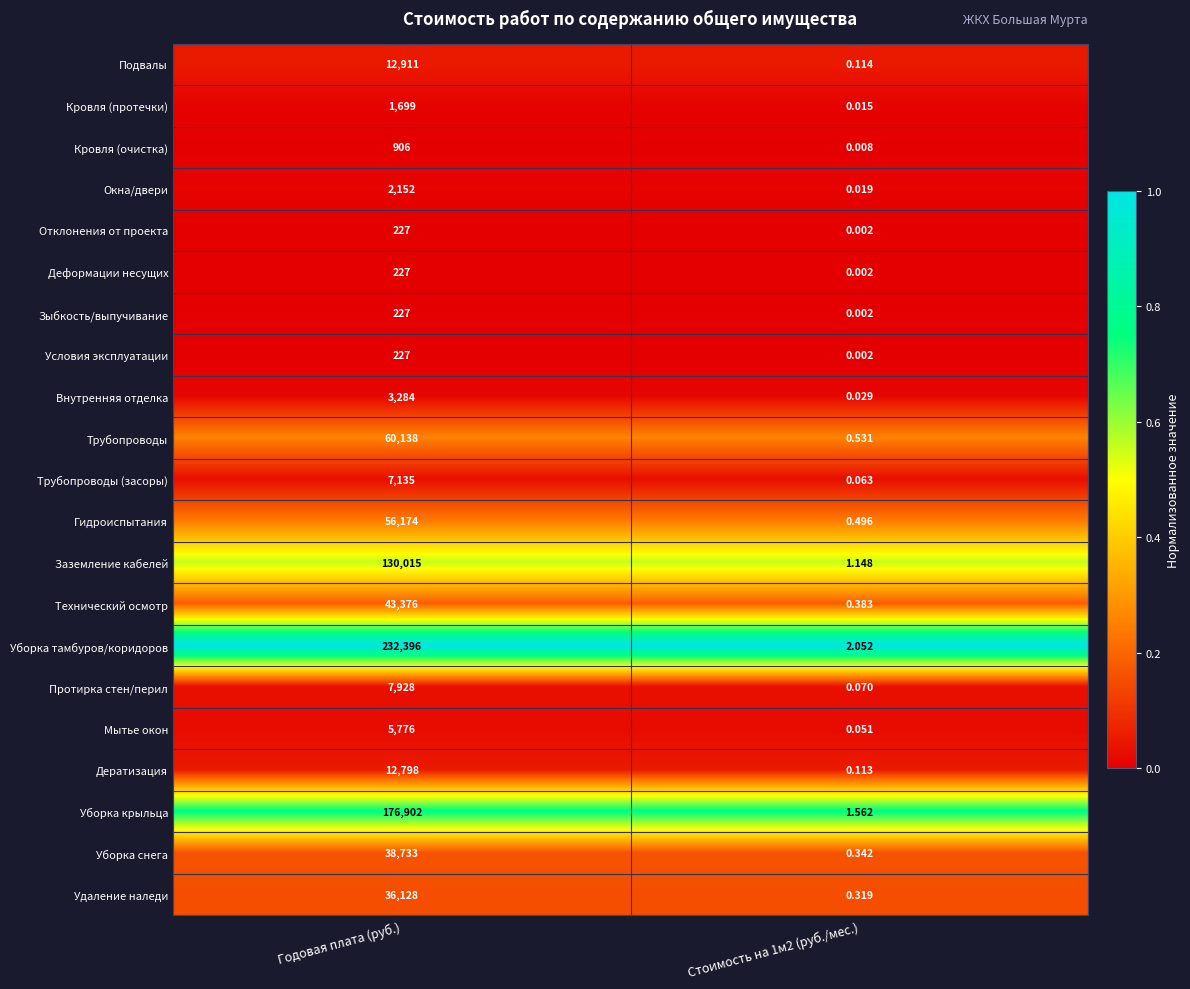

Which series changed the most between Годовая плата (руб.) and Стоимость на 1м2 (руб./мес.)?

Уборка тамбуров/коридоров